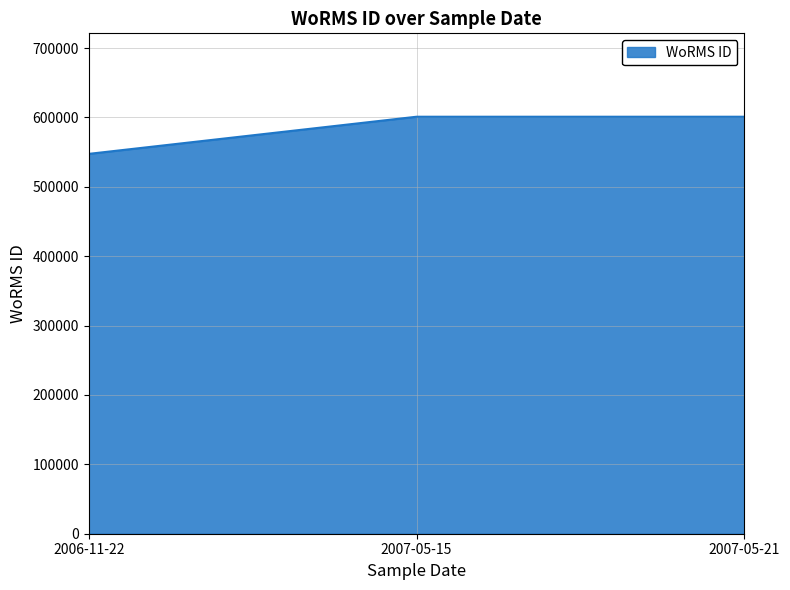

Reading left to right, transcribe all the data shown in this chart.

547449	600979	600979